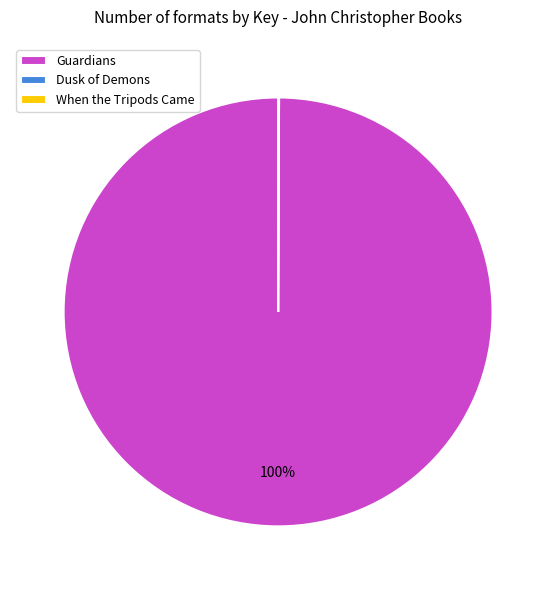

Which slice represents more than half of the pie?

Guardians